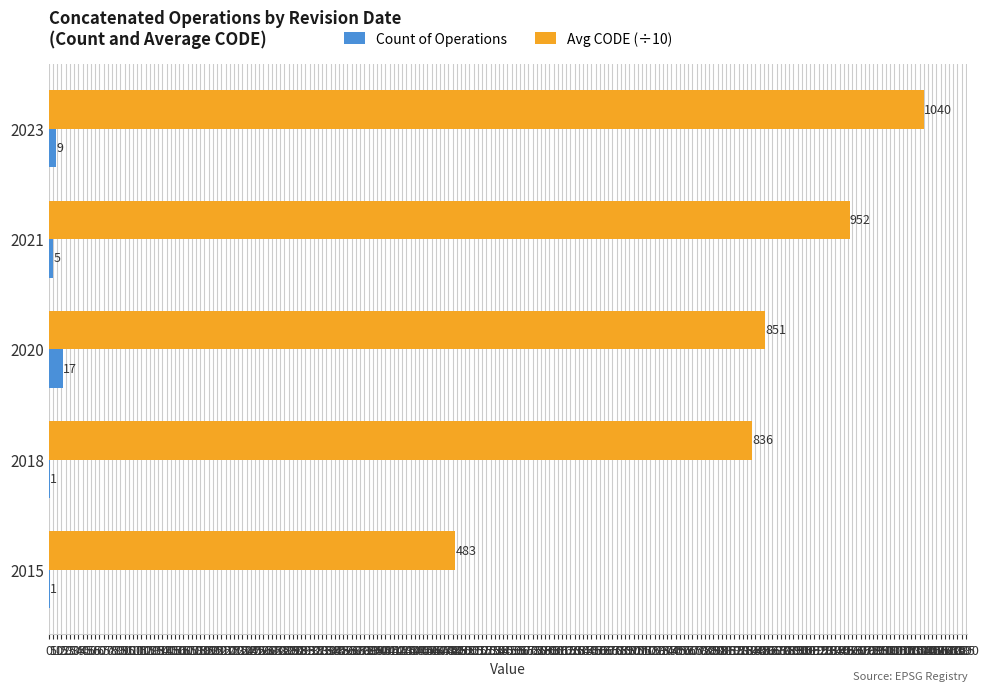

The value of Avg CODE (÷10) at 2018 is 836. True or false?

True